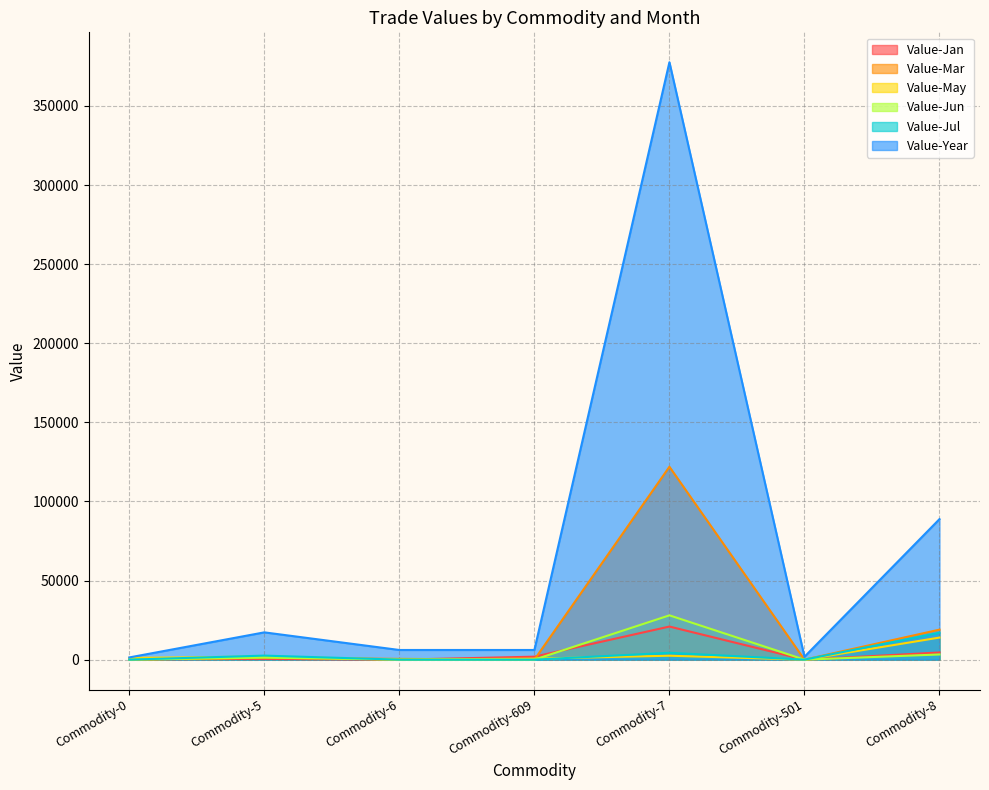

Rank the series by their maximum value, from highest to lowest.

Value-Year, Value-Mar, Value-Jun, Value-Jan, Value-Jul, Value-May